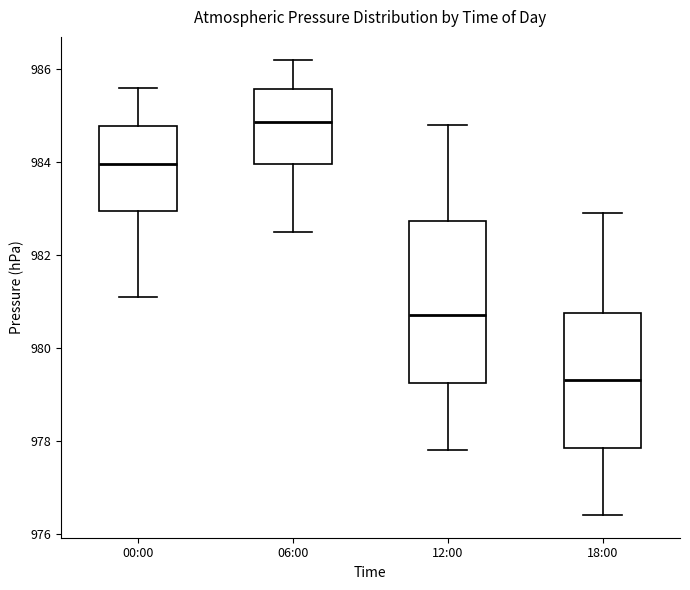

Which box's median line is the highest?

06:00